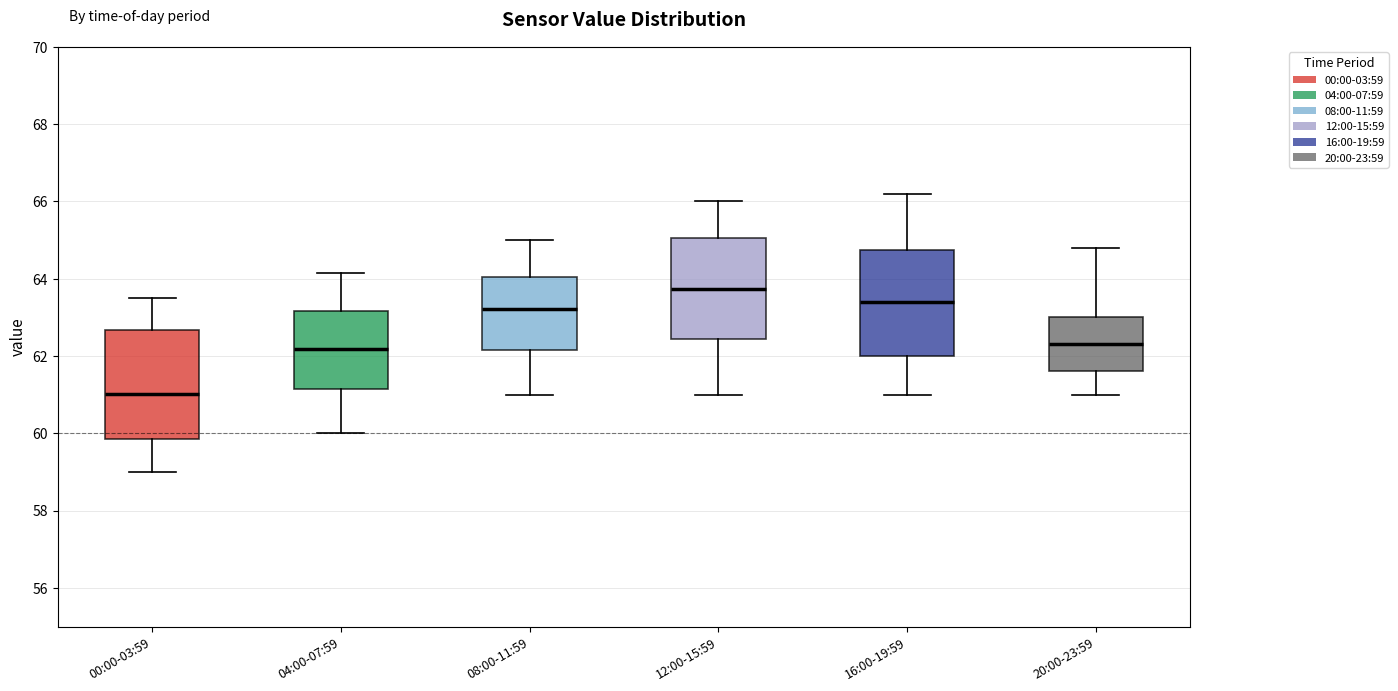

Which box has the lowest median line?

00:00-03:59